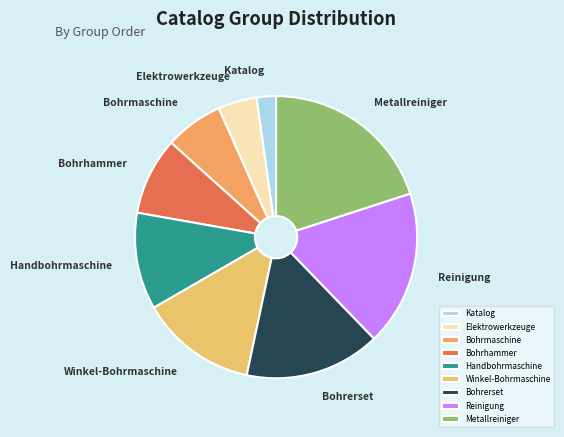

Approximately how many times larger is the value at Katalog compared to Bohrmaschine?

0.3